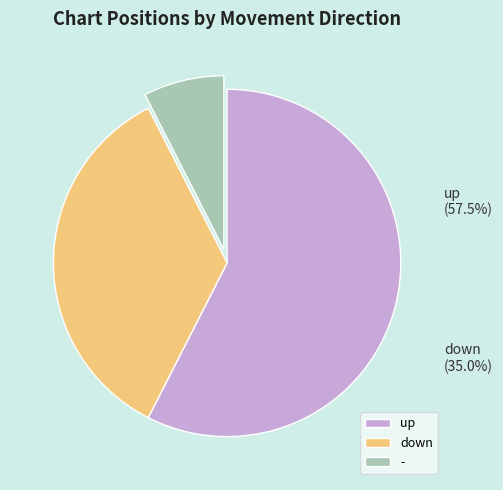

Combined, do down and up account for over 50%?

Yes